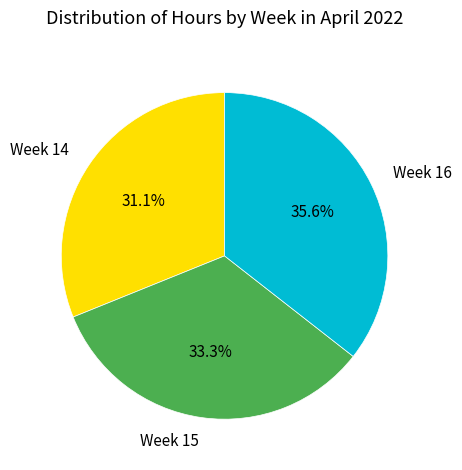

The Week 14 slice represents 31% of the pie. True or false?

True